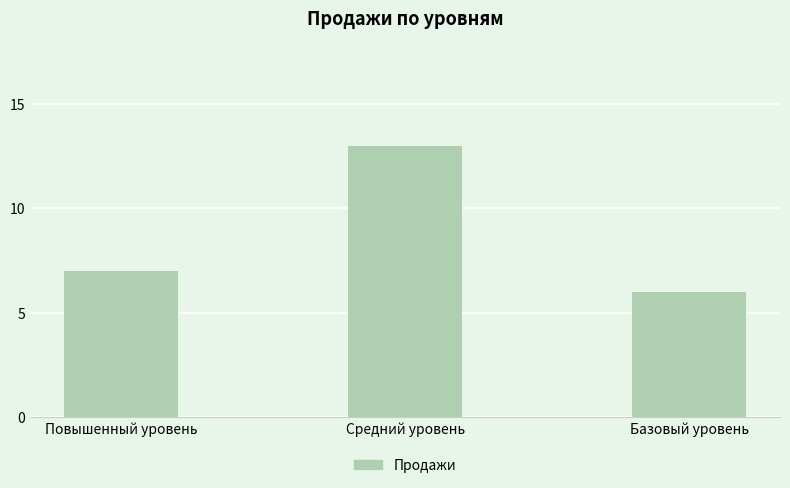

Count the number of categories in the chart.

3